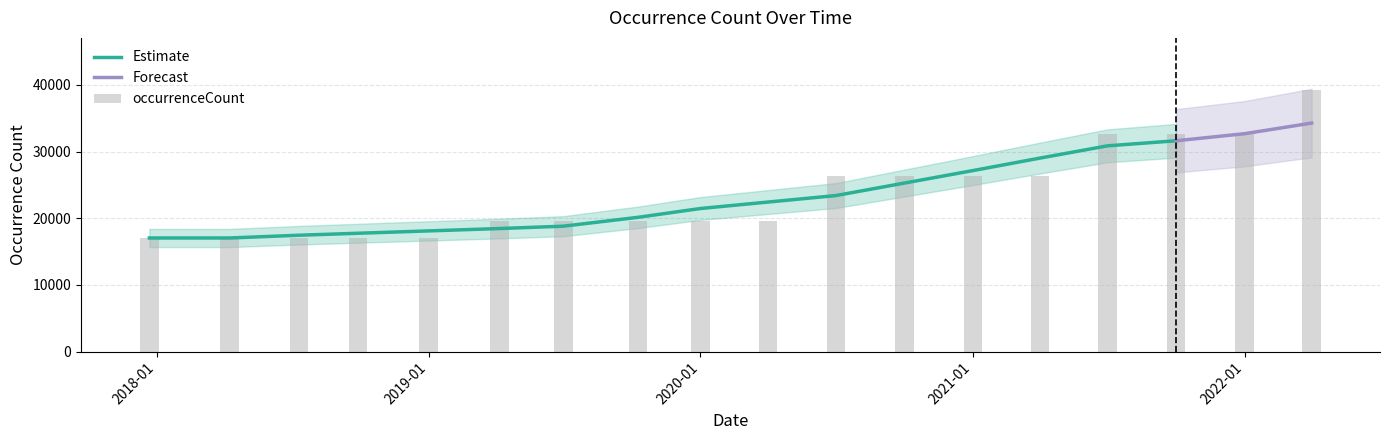

List the labels in order of value, largest first.

2022-04-01, 2021-07-01, 2021-10-01, 2022-01-01, 2020-07-01, 2020-10-01, 2021-01-01, 2021-04-01, 2019-04-06, 2019-07-01, 2019-10-09, 2020-01-01, 2020-04-01, 2017-12-22, 2018-04-09, 2018-07-11, 2018-09-28, 2019-01-01